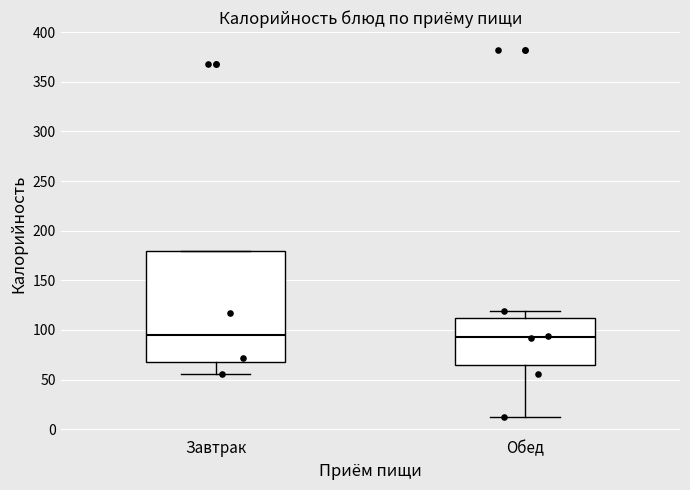

Comparing the boxes themselves (not the whiskers), which one is the tallest?

Завтрак